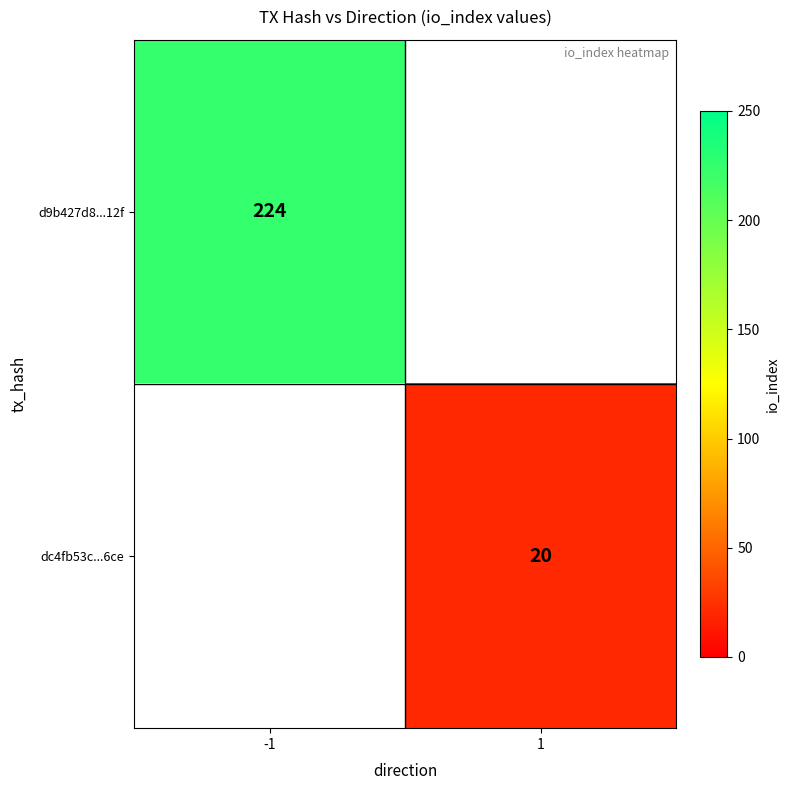

Is it true that d9b427d8...12f equals 378 at -1?

False